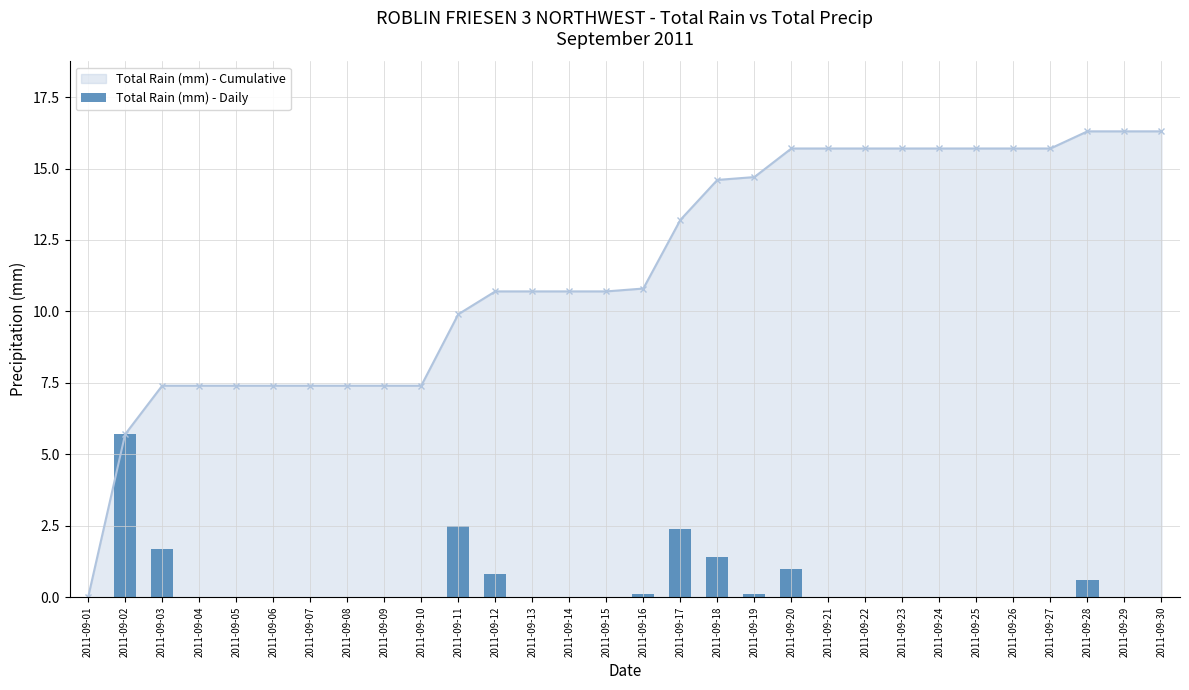

Reading left to right, extract all data points from this chart.

2011-09-01=0.0	2011-09-02=5.7	2011-09-03=1.7	2011-09-04=0.0	2011-09-05=0.0	2011-09-06=0.0	2011-09-07=0.0	2011-09-08=0.0	2011-09-09=0.0	2011-09-10=0.0	2011-09-11=2.5	2011-09-12=0.8	2011-09-13=0.0	2011-09-14=0.0	2011-09-15=0.0	2011-09-16=0.1	2011-09-17=2.4	2011-09-18=1.4	2011-09-19=0.1	2011-09-20=1.0	2011-09-21=0.0	2011-09-22=0.0	2011-09-23=0.0	2011-09-24=0.0	2011-09-25=0.0	2011-09-26=0.0	2011-09-27=0.0	2011-09-28=0.6	2011-09-29=0.0	2011-09-30=0.0